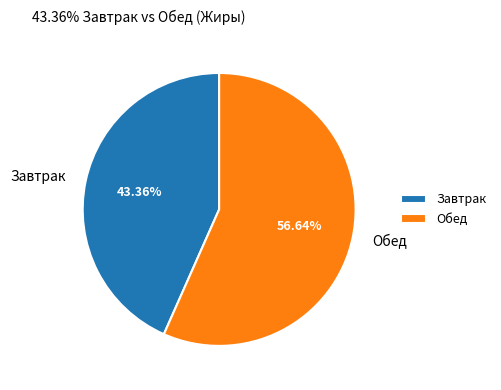

Rank the categories by value from highest to lowest.

Обед, Завтрак